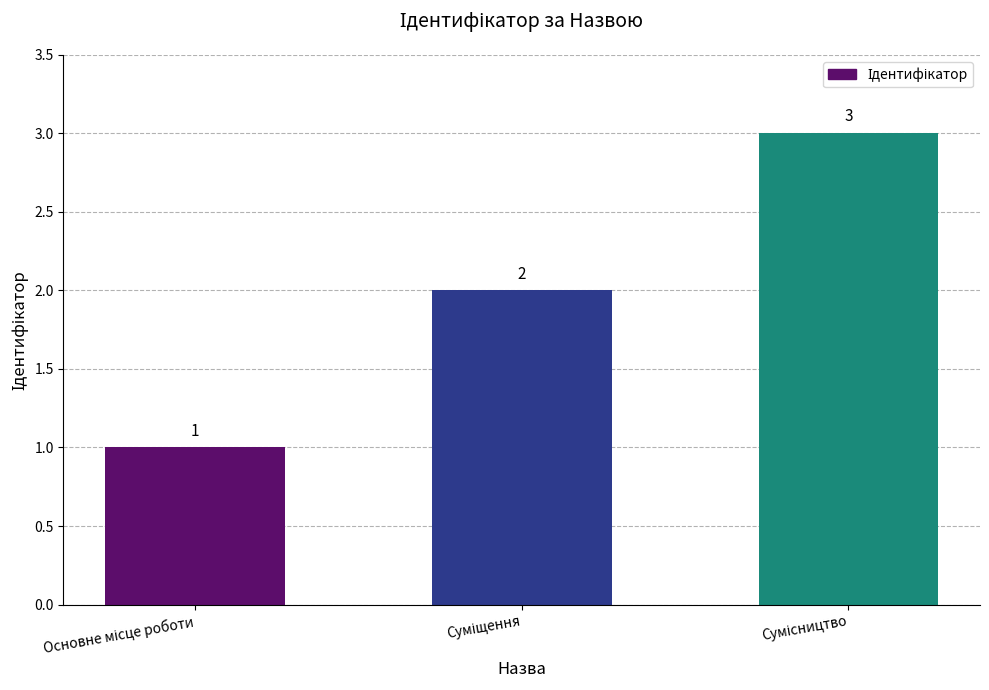

What is the value of the 2nd bar from the left?

2